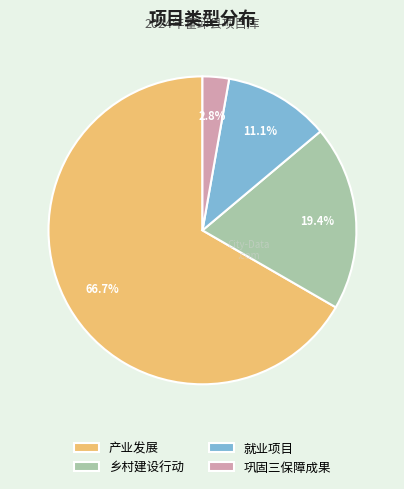

Is it true that 就业项目 is 11% of the pie?

True